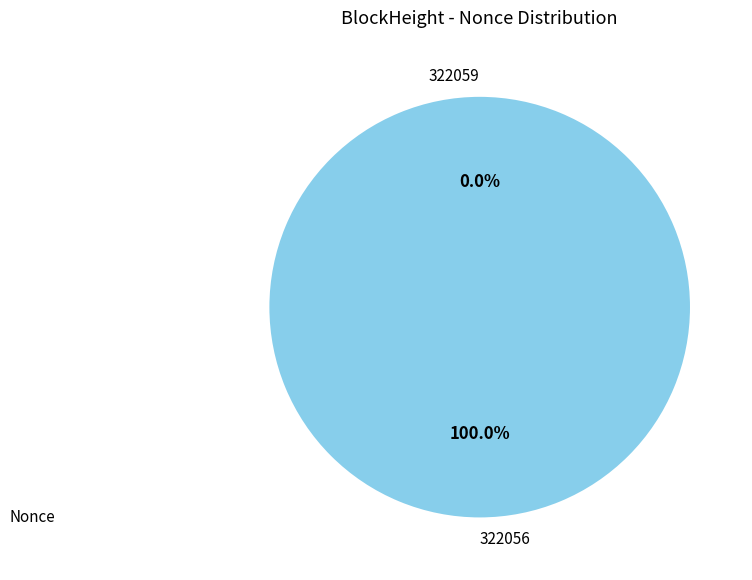

Rank the categories by value from highest to lowest.

322056, 322059